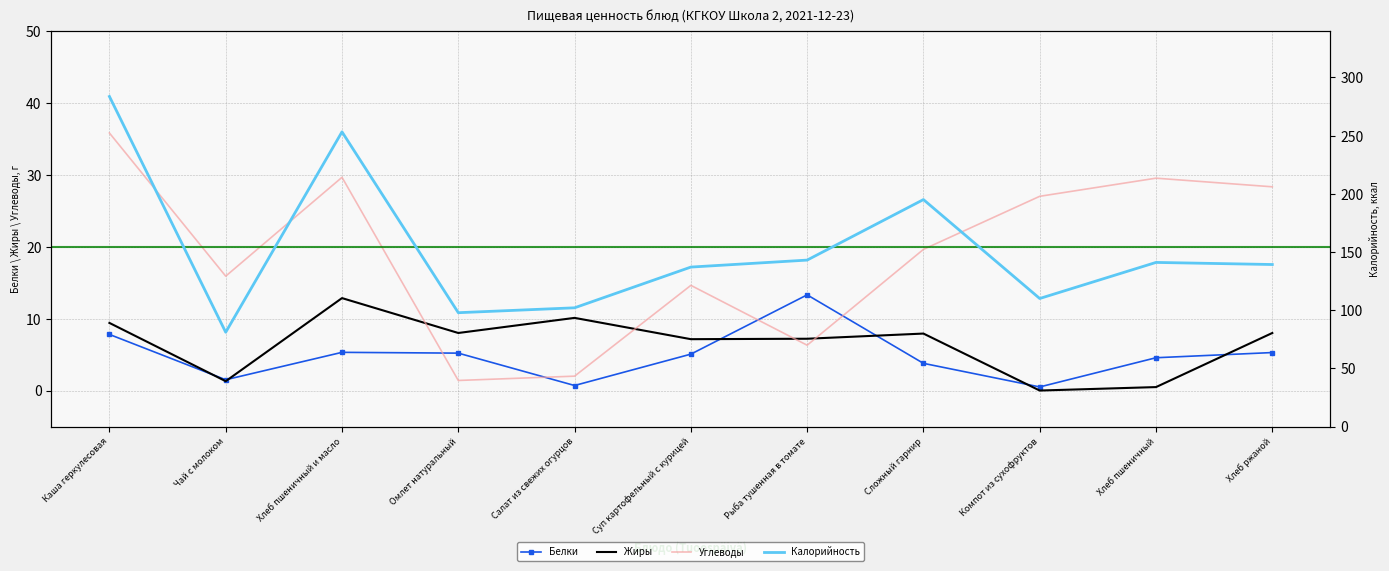

Which series has the widest spread of values?

Калорийность